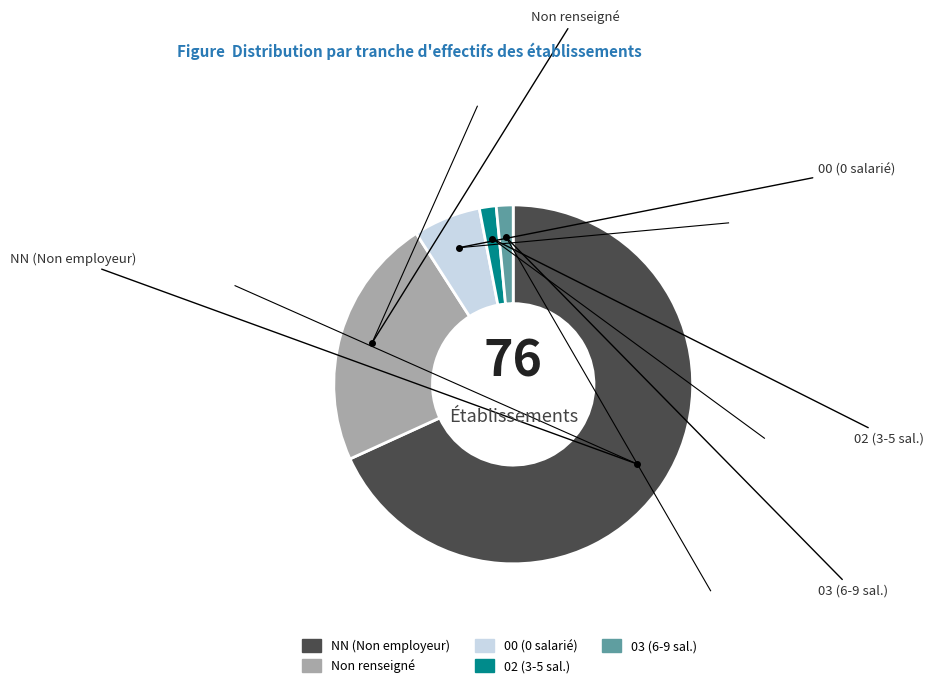

Does any single category account for the majority?

Yes